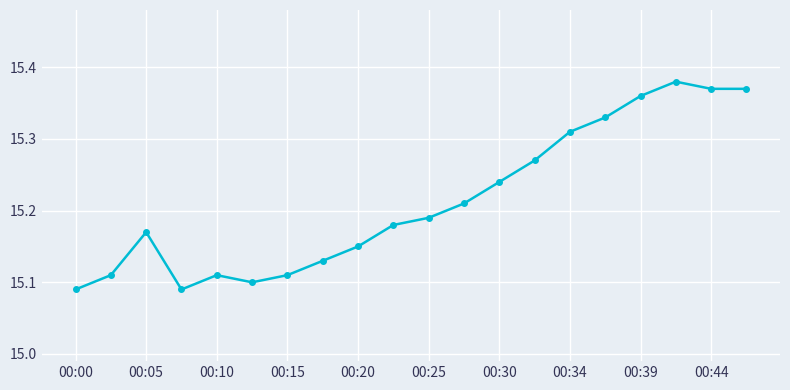

Count the values in the range 15 to 16.

20